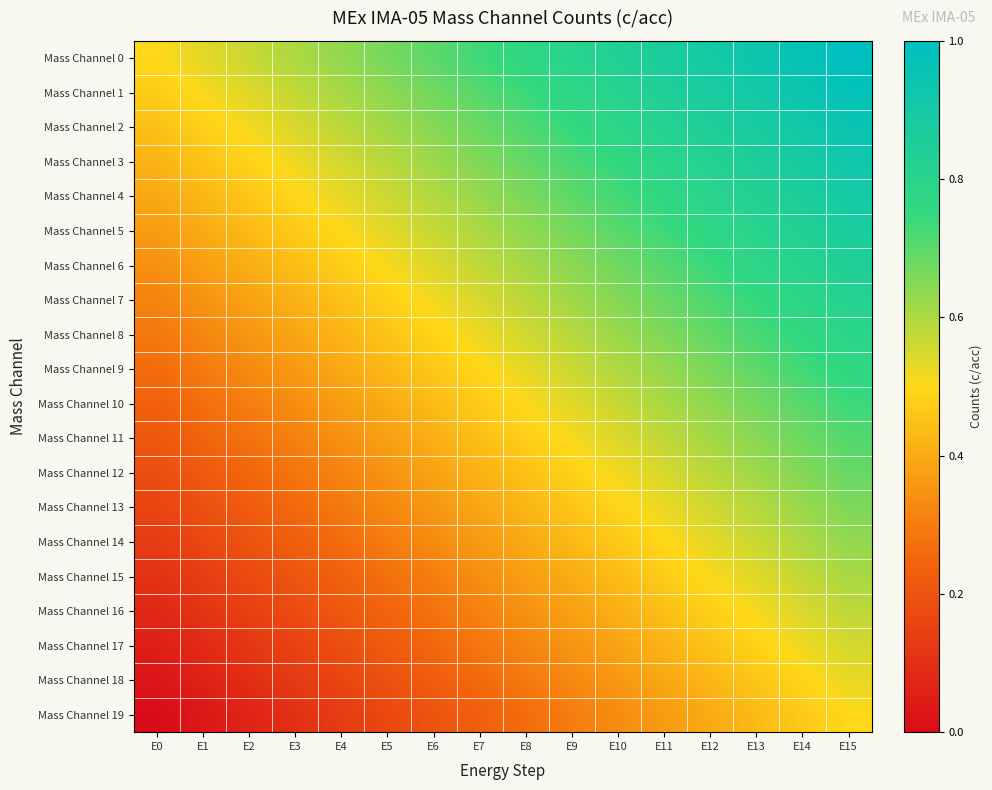

Reading left to right, what are all the values shown in this chart?

Mass Channel 0: E0=0.5	E1=0.5	E2=0.6	E3=0.6	E4=0.6	E5=0.7	E6=0.7	E7=0.7	E8=0.8	E9=0.8	E10=0.8	E11=0.9	E12=0.9	E13=0.9	E14=1.0	E15=1.0
Mass Channel 1: E0=0.5	E1=0.5	E2=0.5	E3=0.6	E4=0.6	E5=0.6	E6=0.7	E7=0.7	E8=0.7	E9=0.8	E10=0.8	E11=0.8	E12=0.9	E13=0.9	E14=0.9	E15=1.0
Mass Channel 2: E0=0.4	E1=0.5	E2=0.5	E3=0.5	E4=0.6	E5=0.6	E6=0.6	E7=0.7	E8=0.7	E9=0.7	E10=0.8	E11=0.8	E12=0.8	E13=0.9	E14=0.9	E15=0.9
Mass Channel 3: E0=0.4	E1=0.5	E2=0.5	E3=0.5	E4=0.6	E5=0.6	E6=0.6	E7=0.7	E8=0.7	E9=0.7	E10=0.8	E11=0.8	E12=0.8	E13=0.9	E14=0.9	E15=0.9
Mass Channel 4: E0=0.4	E1=0.4	E2=0.5	E3=0.5	E4=0.5	E5=0.6	E6=0.6	E7=0.6	E8=0.7	E9=0.7	E10=0.7	E11=0.8	E12=0.8	E13=0.8	E14=0.9	E15=0.9
Mass Channel 5: E0=0.4	E1=0.4	E2=0.4	E3=0.5	E4=0.5	E5=0.5	E6=0.6	E7=0.6	E8=0.6	E9=0.7	E10=0.7	E11=0.7	E12=0.8	E13=0.8	E14=0.8	E15=0.9
Mass Channel 6: E0=0.3	E1=0.4	E2=0.4	E3=0.4	E4=0.5	E5=0.5	E6=0.5	E7=0.6	E8=0.6	E9=0.6	E10=0.7	E11=0.7	E12=0.7	E13=0.8	E14=0.8	E15=0.8
Mass Channel 7: E0=0.3	E1=0.3	E2=0.4	E3=0.4	E4=0.4	E5=0.5	E6=0.5	E7=0.5	E8=0.6	E9=0.6	E10=0.6	E11=0.7	E12=0.7	E13=0.7	E14=0.8	E15=0.8
Mass Channel 8: E0=0.3	E1=0.3	E2=0.4	E3=0.4	E4=0.4	E5=0.5	E6=0.5	E7=0.5	E8=0.6	E9=0.6	E10=0.6	E11=0.7	E12=0.7	E13=0.7	E14=0.8	E15=0.8
Mass Channel 9: E0=0.3	E1=0.3	E2=0.3	E3=0.4	E4=0.4	E5=0.4	E6=0.5	E7=0.5	E8=0.5	E9=0.6	E10=0.6	E11=0.6	E12=0.7	E13=0.7	E14=0.7	E15=0.8
Mass Channel 10: E0=0.2	E1=0.3	E2=0.3	E3=0.3	E4=0.4	E5=0.4	E6=0.4	E7=0.5	E8=0.5	E9=0.5	E10=0.6	E11=0.6	E12=0.6	E13=0.7	E14=0.7	E15=0.7
Mass Channel 11: E0=0.2	E1=0.2	E2=0.3	E3=0.3	E4=0.3	E5=0.4	E6=0.4	E7=0.4	E8=0.5	E9=0.5	E10=0.5	E11=0.6	E12=0.6	E13=0.6	E14=0.7	E15=0.7
Mass Channel 12: E0=0.2	E1=0.2	E2=0.3	E3=0.3	E4=0.3	E5=0.4	E6=0.4	E7=0.4	E8=0.5	E9=0.5	E10=0.5	E11=0.6	E12=0.6	E13=0.6	E14=0.7	E15=0.7
Mass Channel 13: E0=0.2	E1=0.2	E2=0.2	E3=0.3	E4=0.3	E5=0.3	E6=0.4	E7=0.4	E8=0.4	E9=0.5	E10=0.5	E11=0.5	E12=0.6	E13=0.6	E14=0.6	E15=0.7
Mass Channel 14: E0=0.1	E1=0.2	E2=0.2	E3=0.2	E4=0.3	E5=0.3	E6=0.3	E7=0.4	E8=0.4	E9=0.4	E10=0.5	E11=0.5	E12=0.5	E13=0.6	E14=0.6	E15=0.6
Mass Channel 15: E0=0.1	E1=0.1	E2=0.2	E3=0.2	E4=0.2	E5=0.3	E6=0.3	E7=0.3	E8=0.4	E9=0.4	E10=0.4	E11=0.5	E12=0.5	E13=0.5	E14=0.6	E15=0.6
Mass Channel 16: E0=0.1	E1=0.1	E2=0.1	E3=0.2	E4=0.2	E5=0.2	E6=0.3	E7=0.3	E8=0.3	E9=0.4	E10=0.4	E11=0.4	E12=0.5	E13=0.5	E14=0.5	E15=0.6
Mass Channel 17: E0=0.1	E1=0.1	E2=0.1	E3=0.2	E4=0.2	E5=0.2	E6=0.3	E7=0.3	E8=0.3	E9=0.4	E10=0.4	E11=0.4	E12=0.5	E13=0.5	E14=0.5	E15=0.6
Mass Channel 18: E0=0.0	E1=0.1	E2=0.1	E3=0.1	E4=0.2	E5=0.2	E6=0.2	E7=0.3	E8=0.3	E9=0.3	E10=0.4	E11=0.4	E12=0.4	E13=0.5	E14=0.5	E15=0.5
Mass Channel 19: E0=0.0	E1=0.0	E2=0.1	E3=0.1	E4=0.1	E5=0.2	E6=0.2	E7=0.2	E8=0.3	E9=0.3	E10=0.3	E11=0.4	E12=0.4	E13=0.4	E14=0.5	E15=0.5